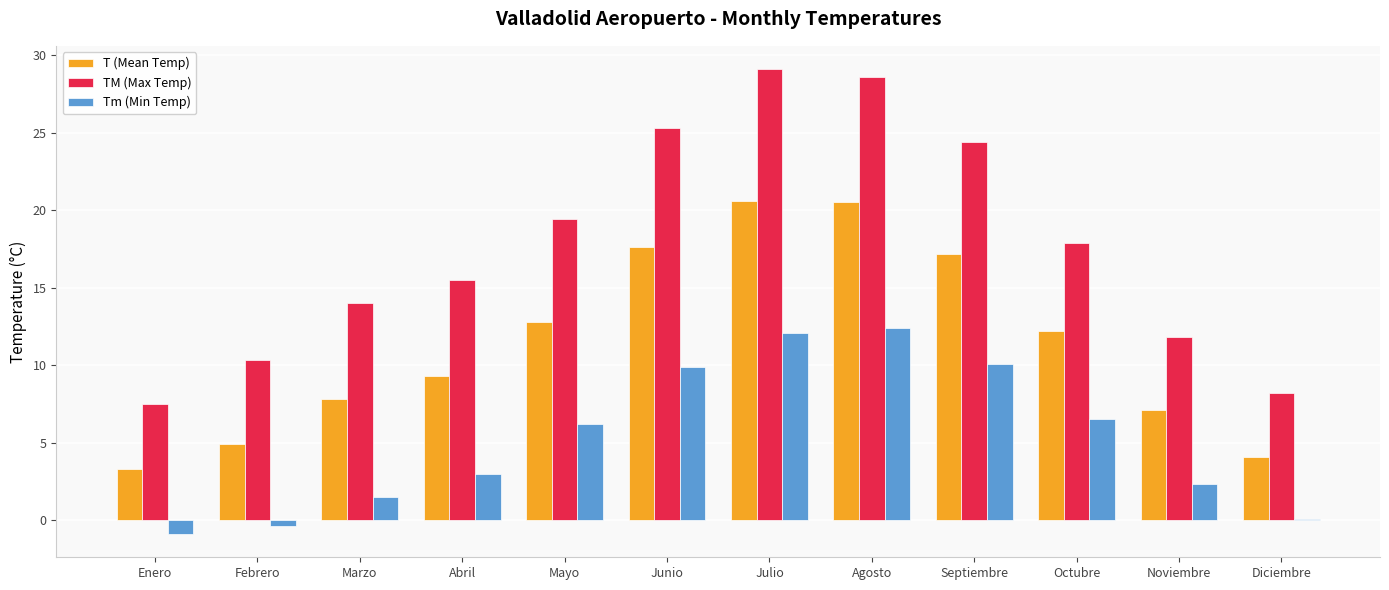

What is the difference between the highest and lowest values at Agosto?

16.2